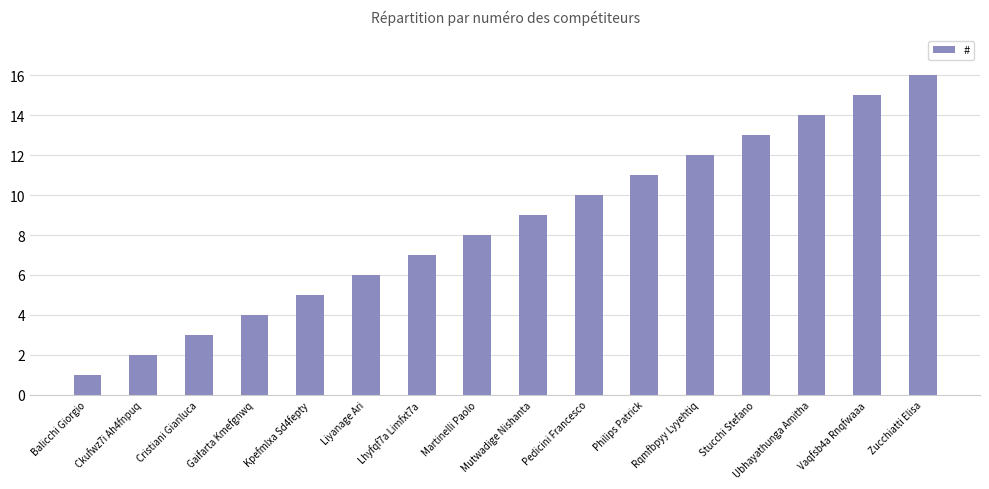

Are the bars horizontal?

No